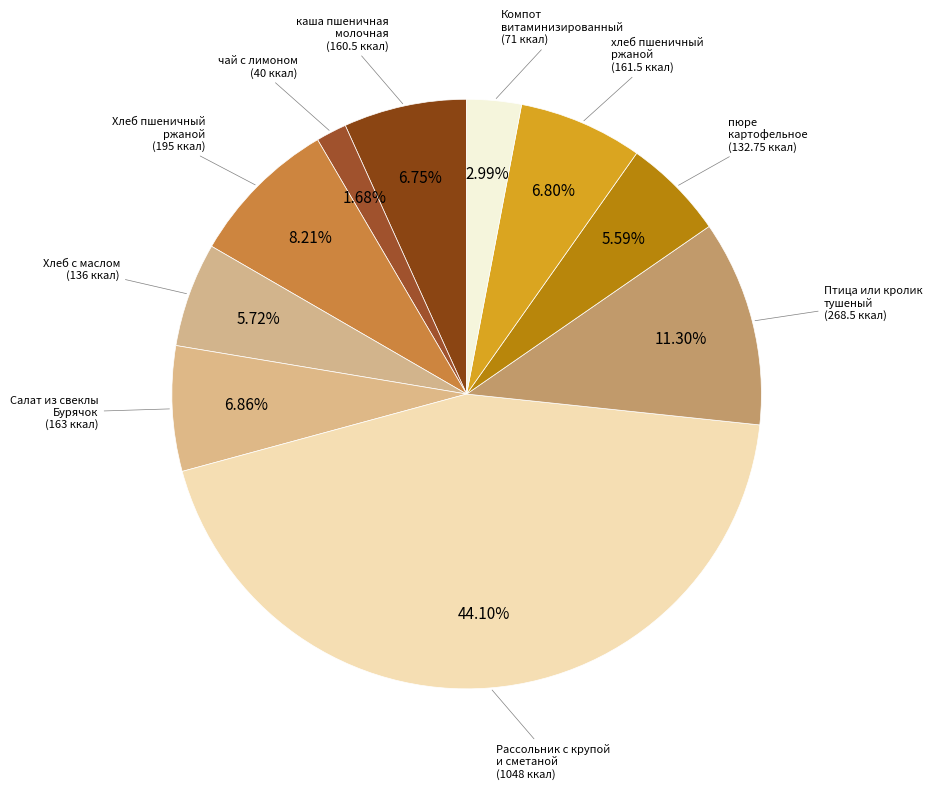

How many segments does this pie chart have?

10